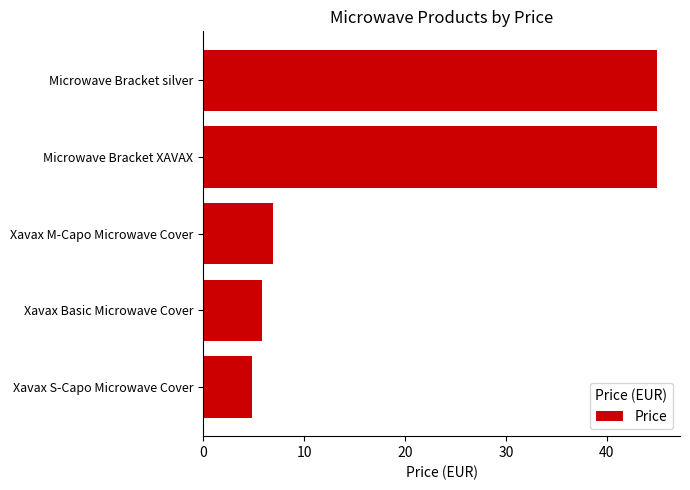

Where is the data nearest to the value 24?

Xavax M-Capo Microwave Cover